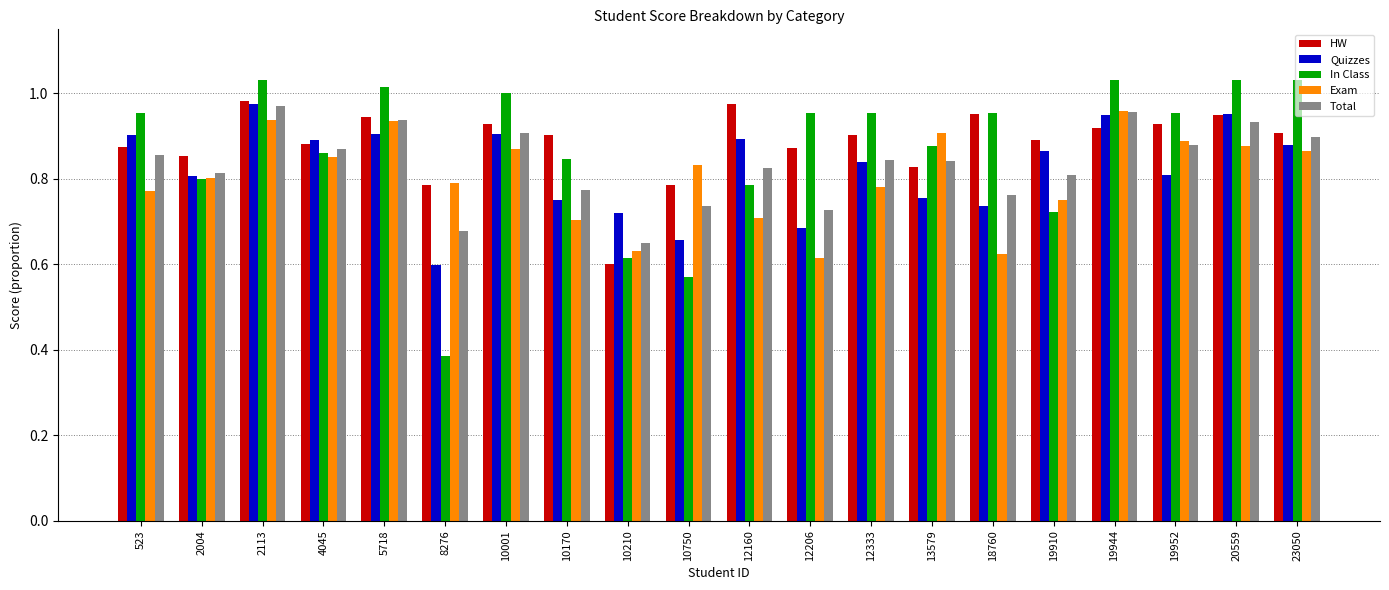

What is the difference between the In Class values at 10210 and 523?

0.3